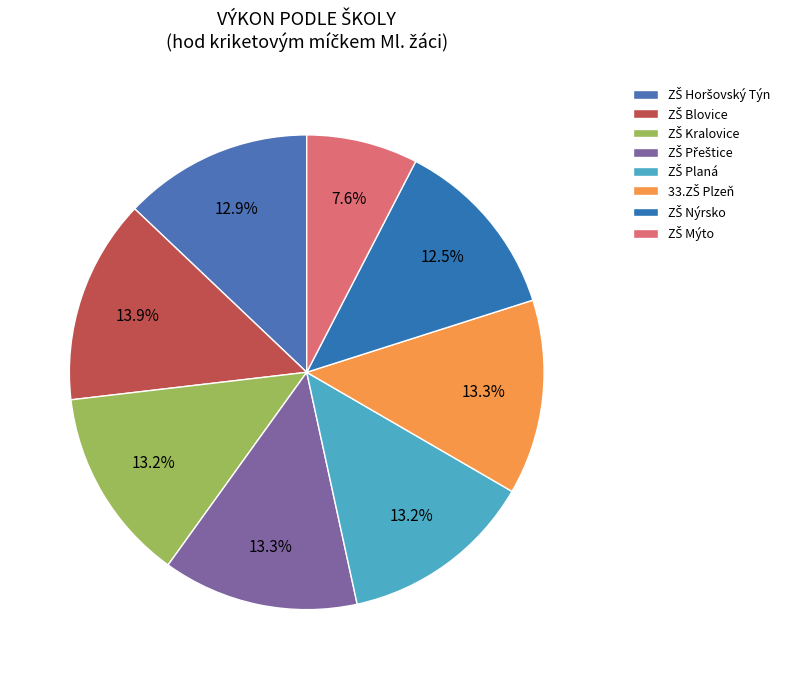

The ZŠ Horšovský Týn slice represents 1% of the pie. True or false?

False